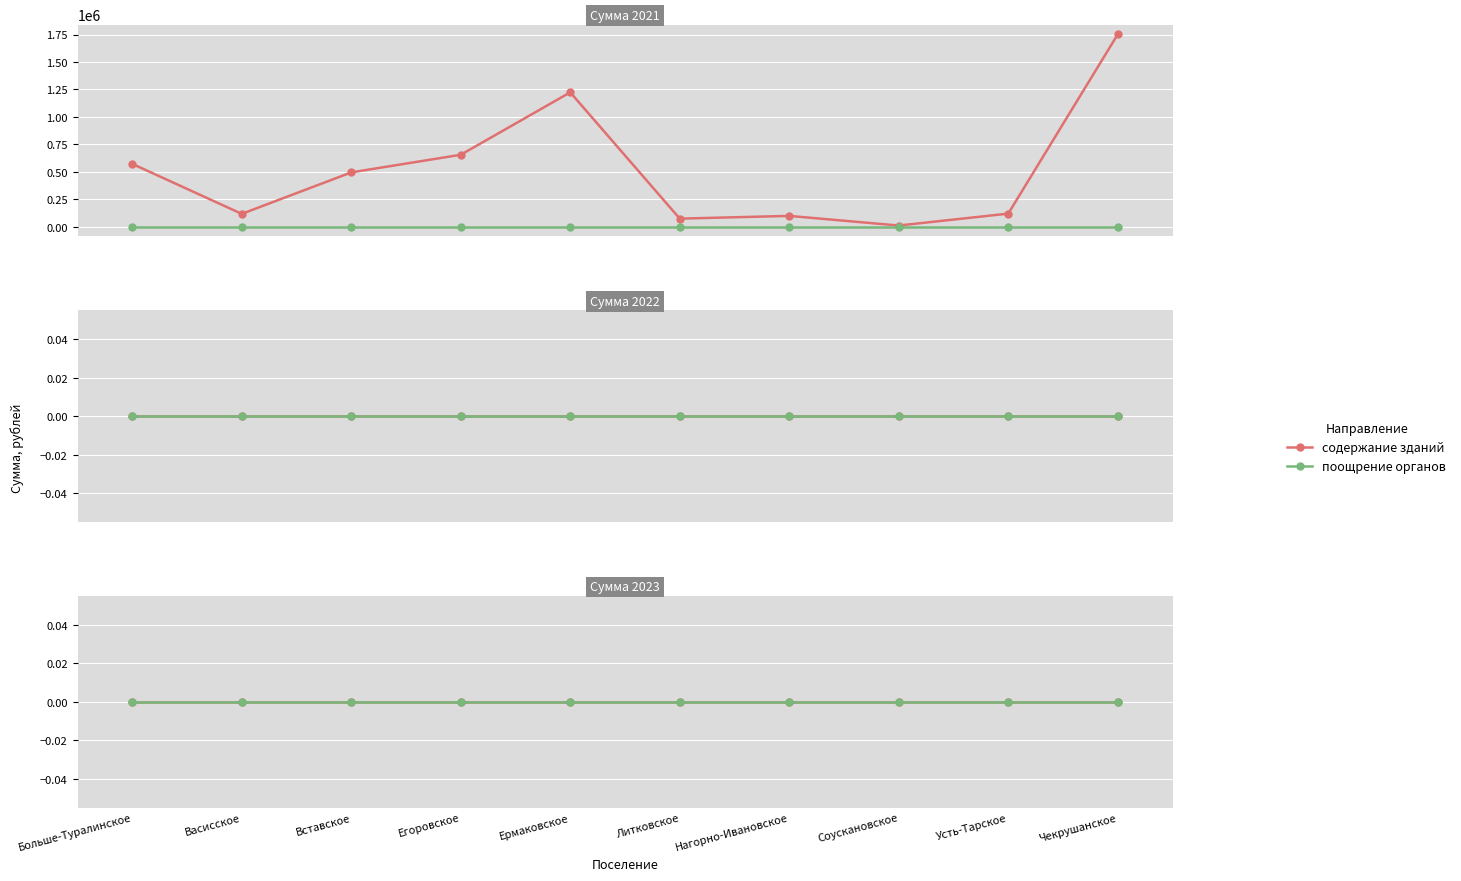

True or false: Сумма 2021 (содержание зданий) and Сумма 2023 (поощрение) intersect in this chart.

False